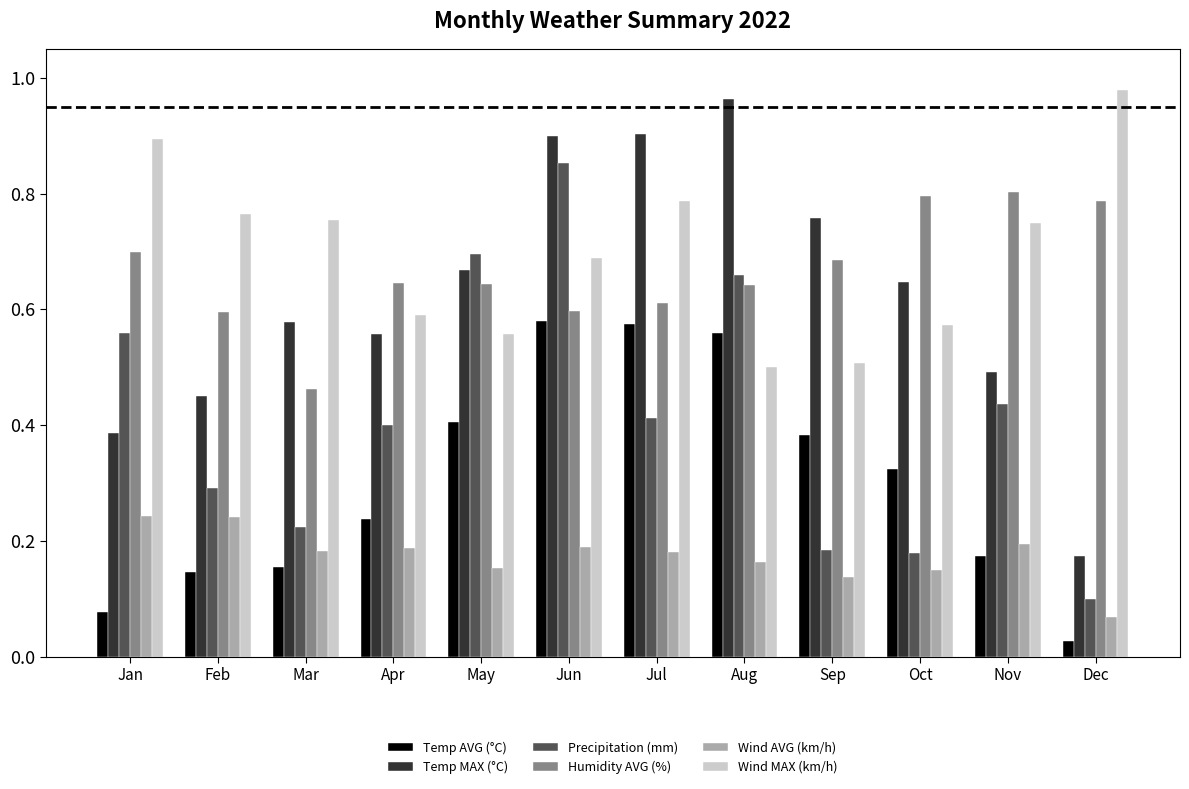

What is the total value across all series at Jul?

3.5